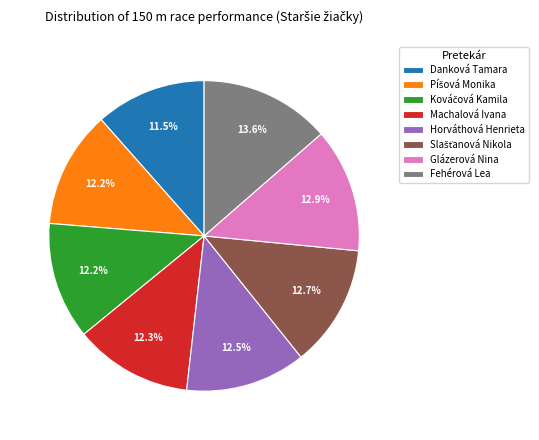

What portion of the pie excludes Horváthová Henrieta?

87.5%